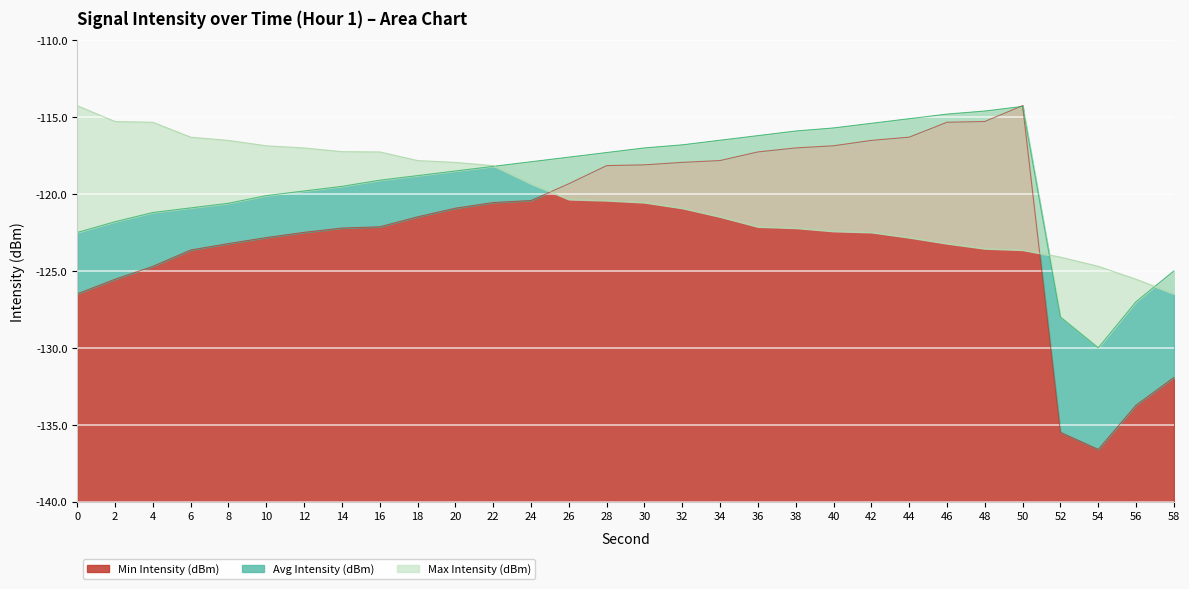

Which category has the lowest value across all series?

54